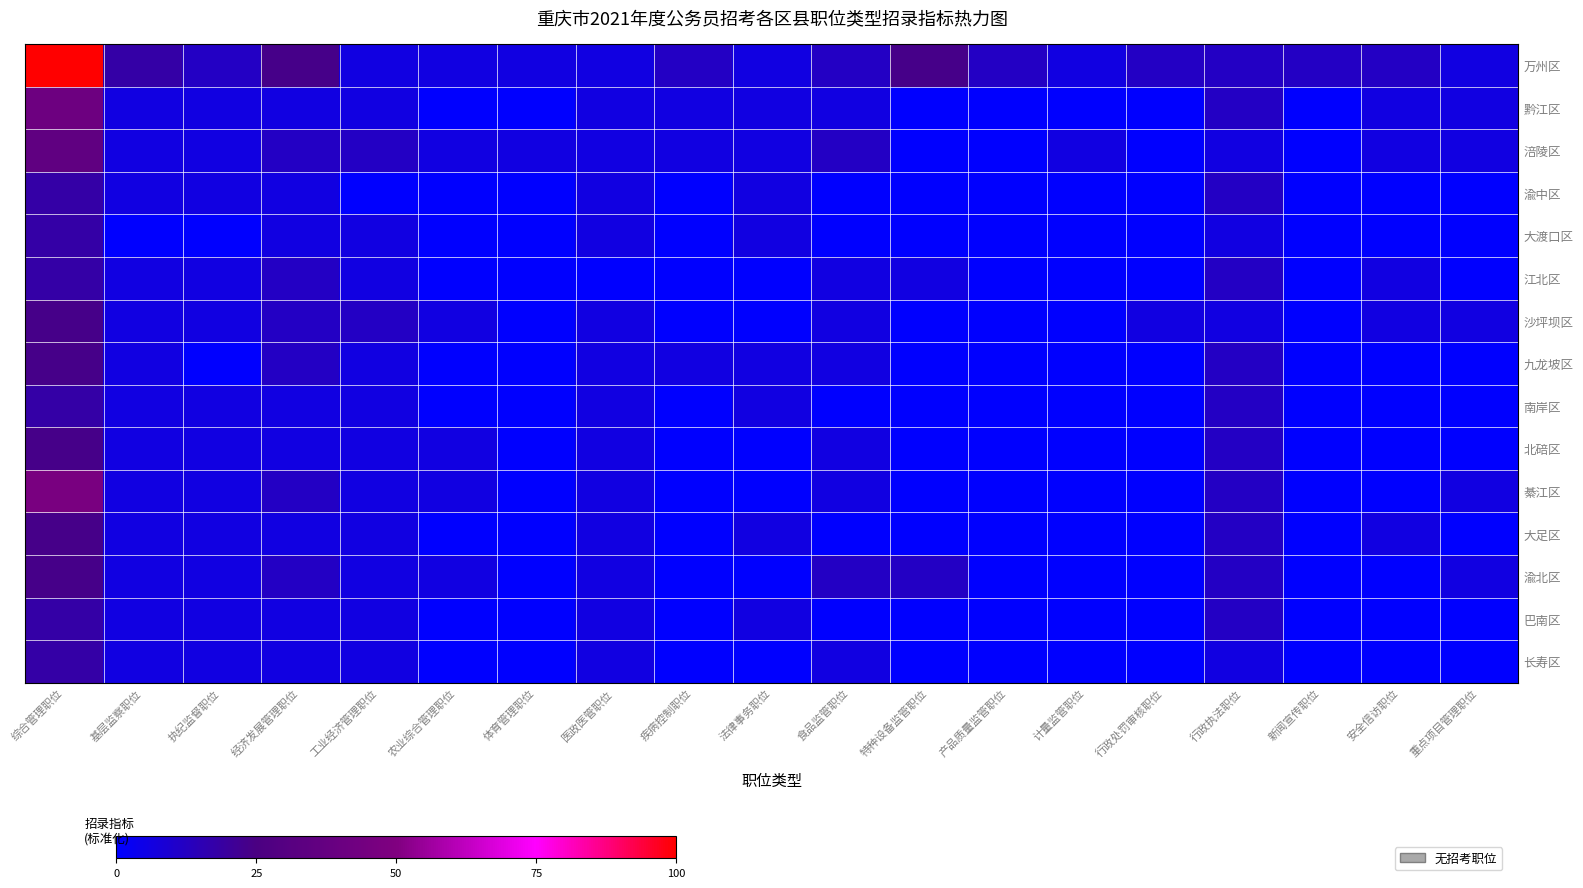

Count the number of categories in the chart.

19